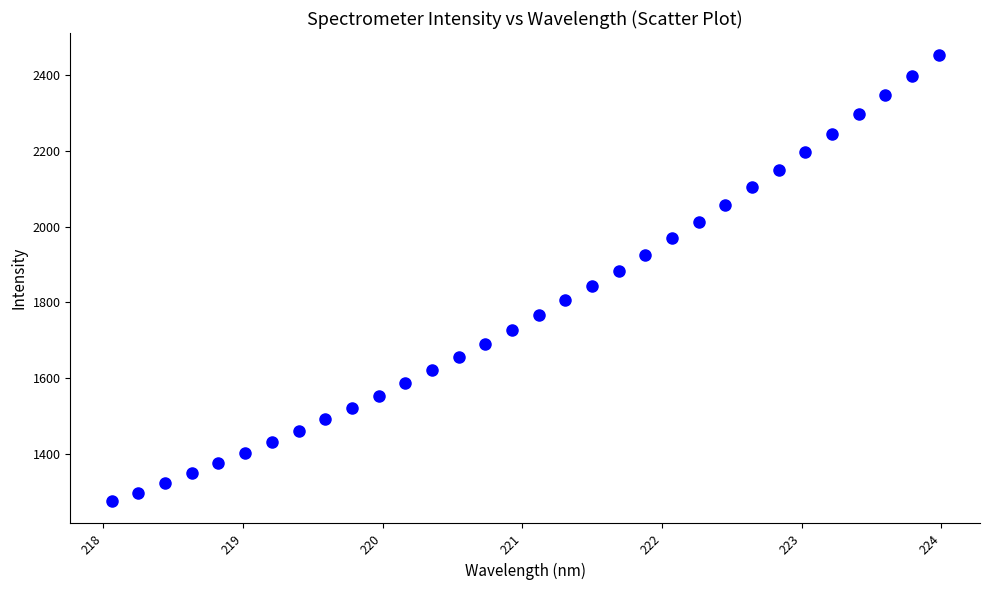

What is the range of X values (max minus min)?

5.9